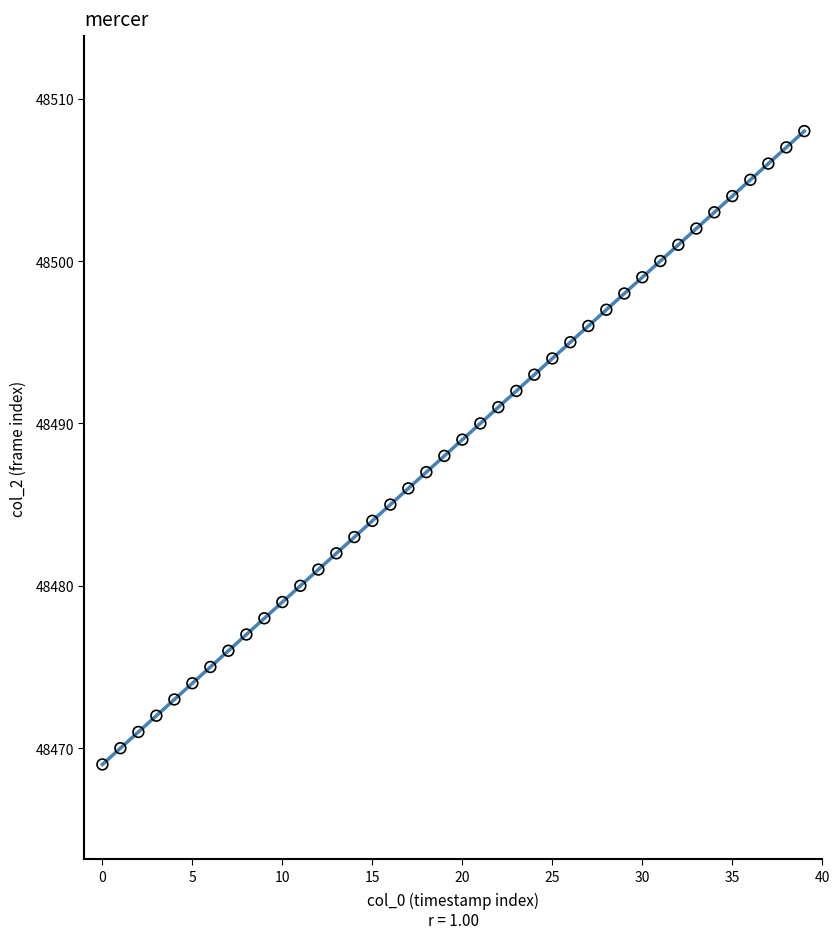

What is the range of Y values (max minus min)?

39